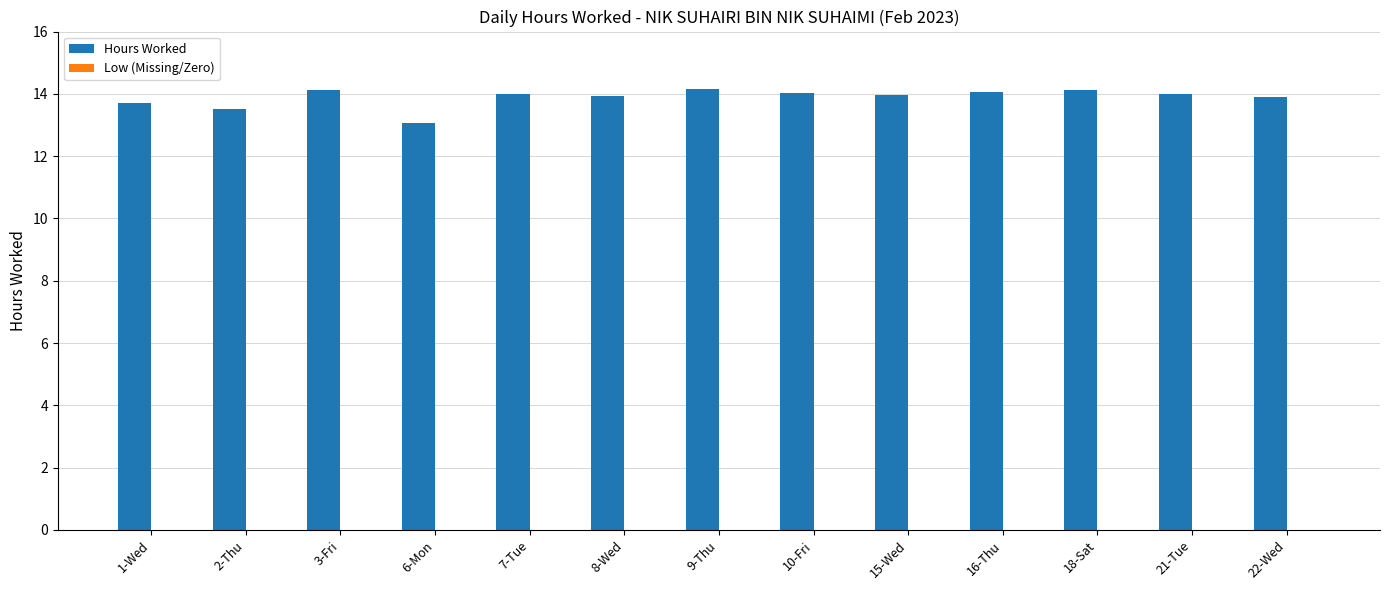

What is the maximum value shown in the chart?

14.2